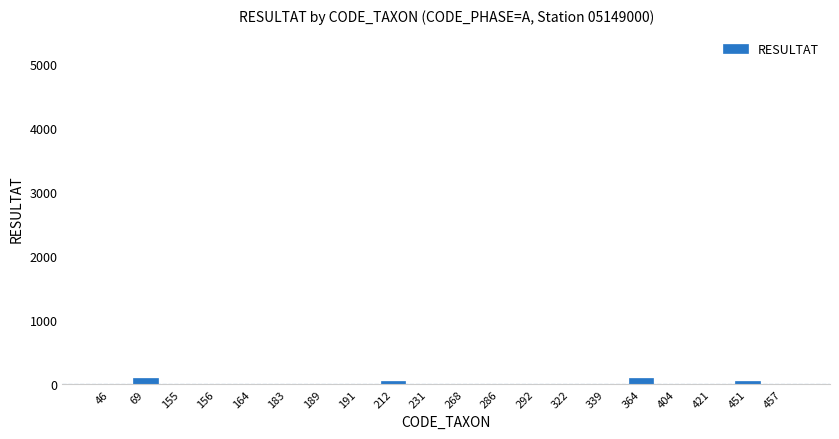

Is it true that the value at 183 is 7?

True